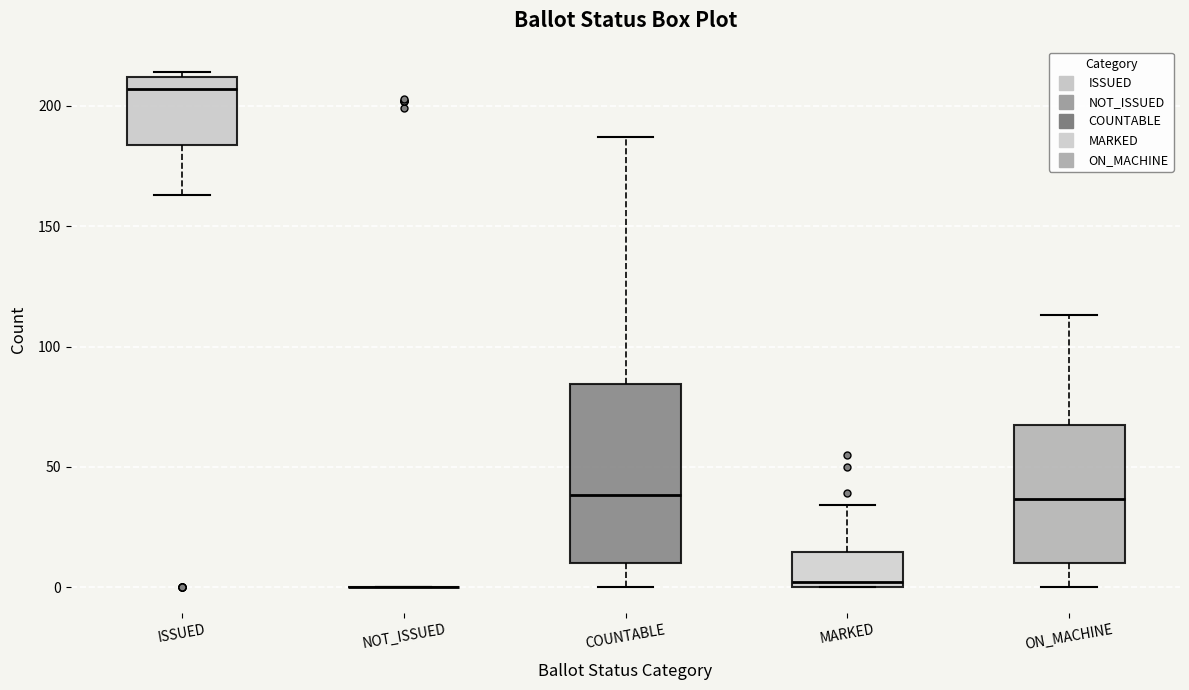

Reading left to right, transcribe this box plot: for each box, give where its median line is, the range the box spans, and where its two whiskers end, as read against the y-axis. The values are not printed on the chart, so give them approximately, as read against the axis.

ISSUED: median 205, box 185 to 210, whiskers 165 to 215
NOT_ISSUED: box collapsed to a line at 0, whiskers 0 to 0
COUNTABLE: median 40, box 10 to 85, whiskers 0 to 185
MARKED: median 0 (just above the box's lower edge), box 0 to 15, whiskers 0 to 35
ON_MACHINE: median 35, box 10 to 70, whiskers 0 to 115